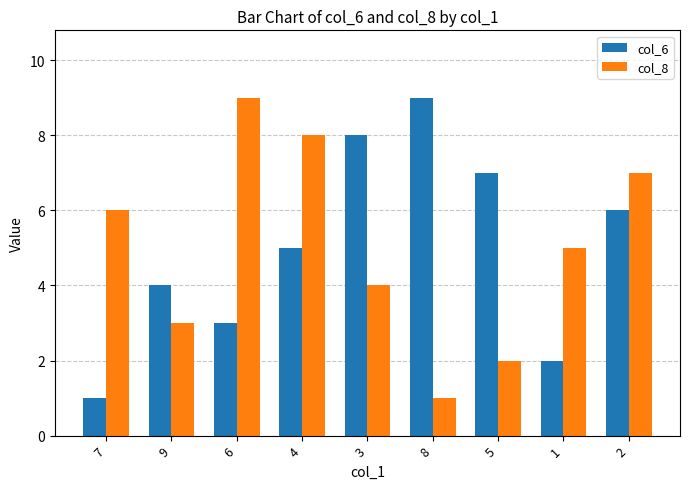

The value of col_8 at 9 is 3. True or false?

True